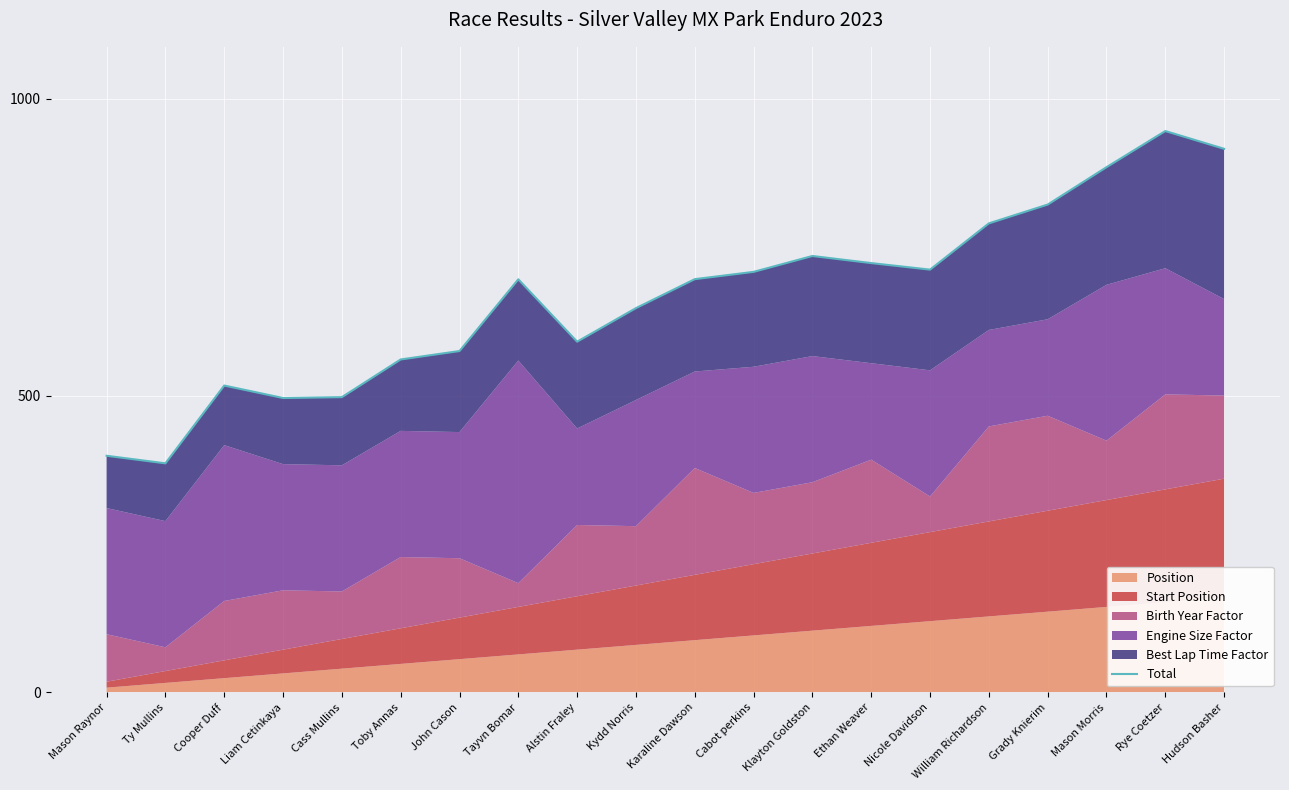

Is it true that the value at Tayvn Bomar is 695.8?

True